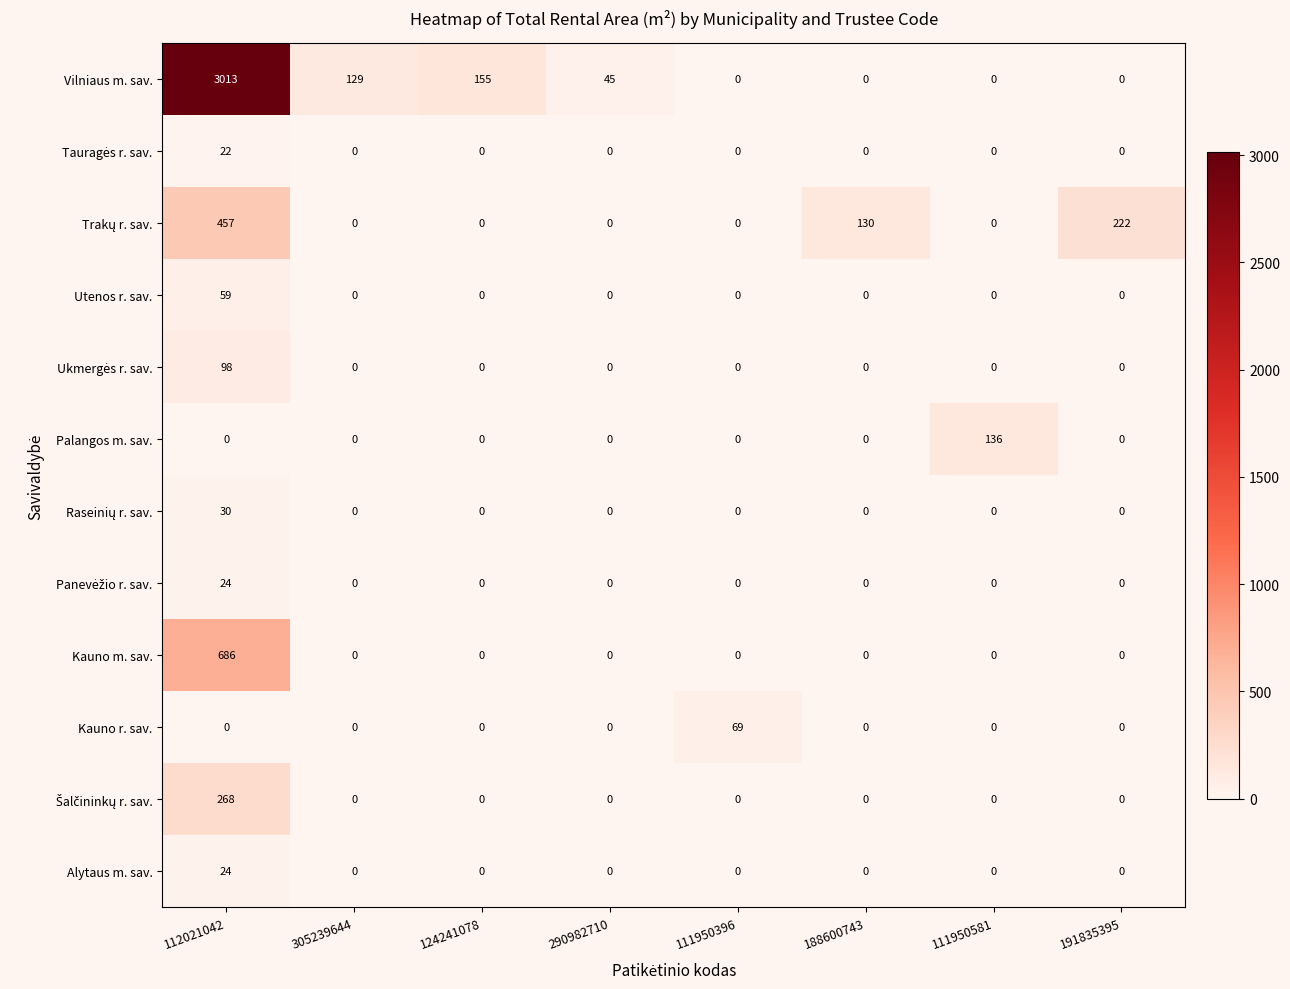

What is the average value of the Alytaus m. sav. series?

3